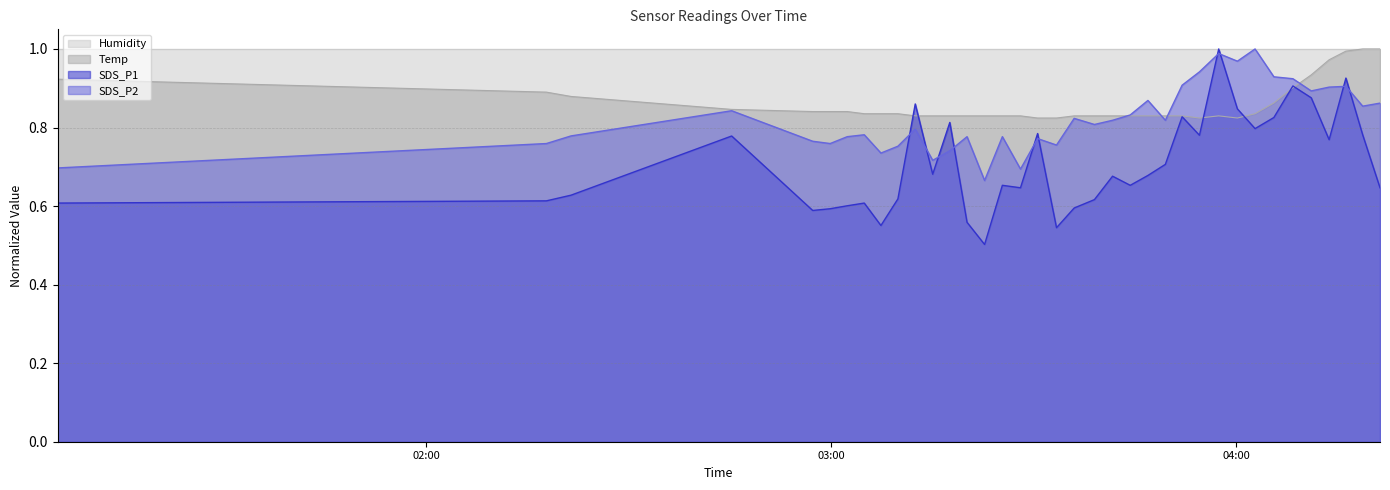

What is the difference between the maximum and minimum values in the Temp series?

0.2